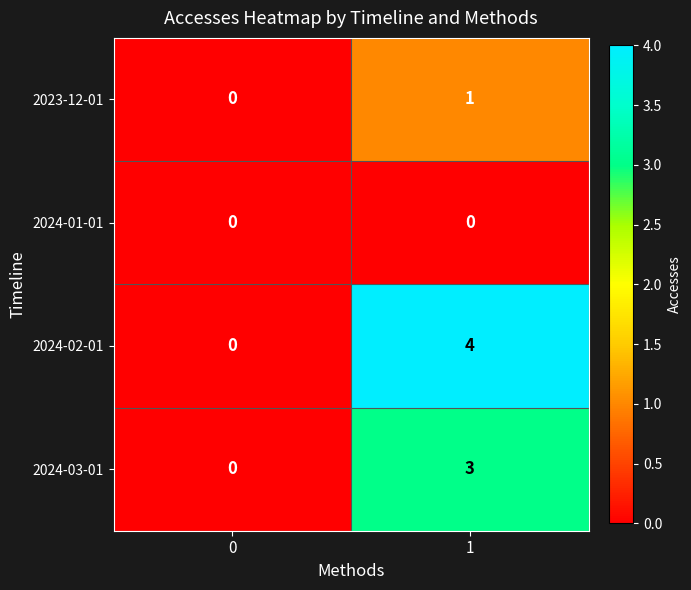

Reading left to right, extract all data points from this chart.

2023-12-01: 0=0	1=1
2024-01-01: 0=0	1=0
2024-02-01: 0=0	1=4
2024-03-01: 0=0	1=3